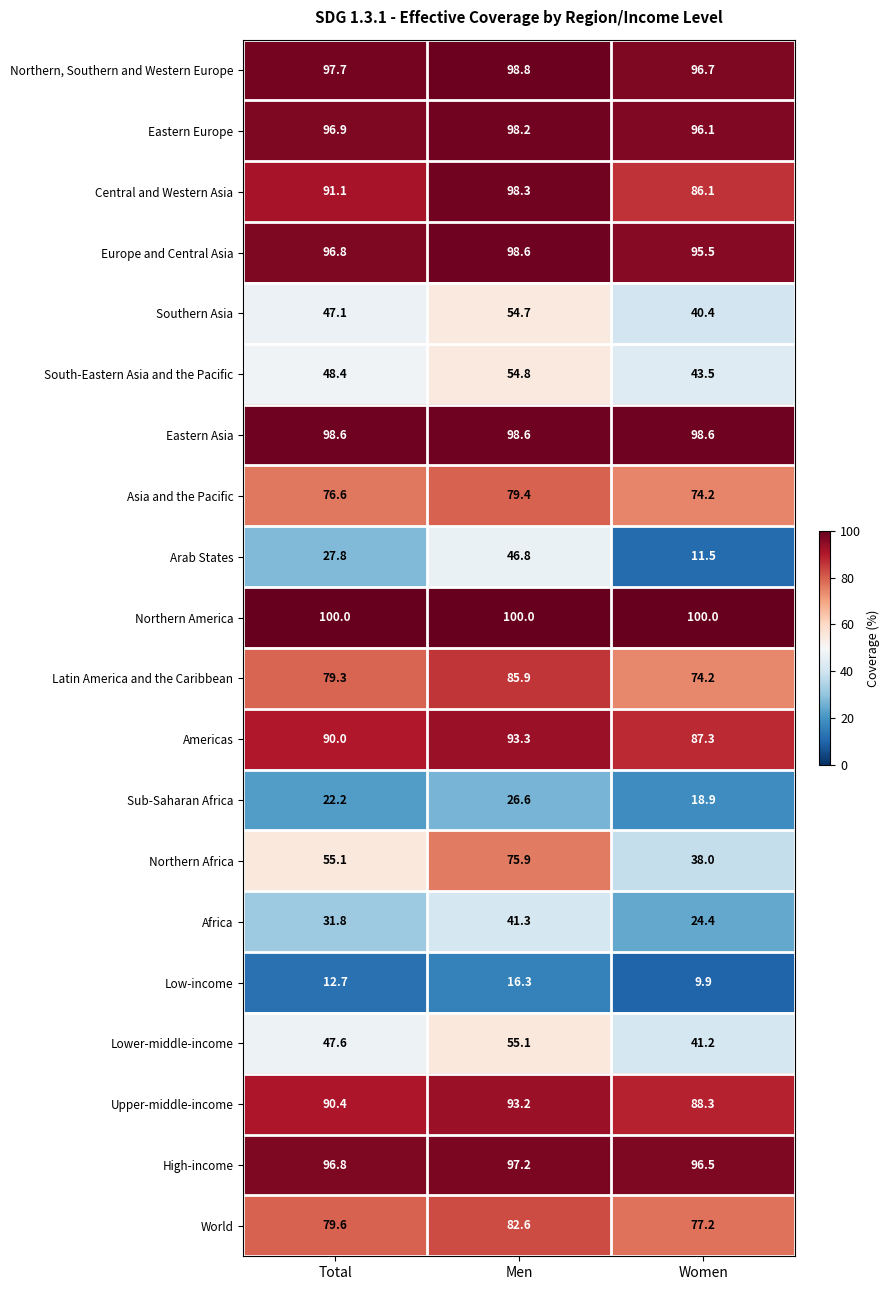

What is the difference between the maximum and minimum values in the Low-income series?

6.4